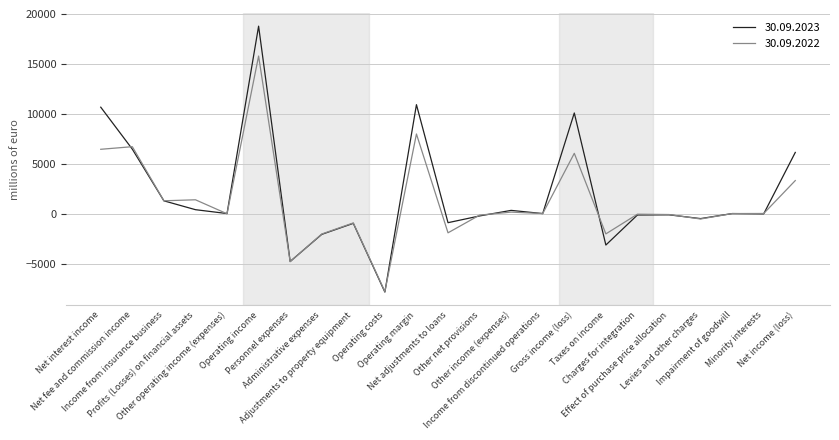

What is the greatest value displayed?

18765